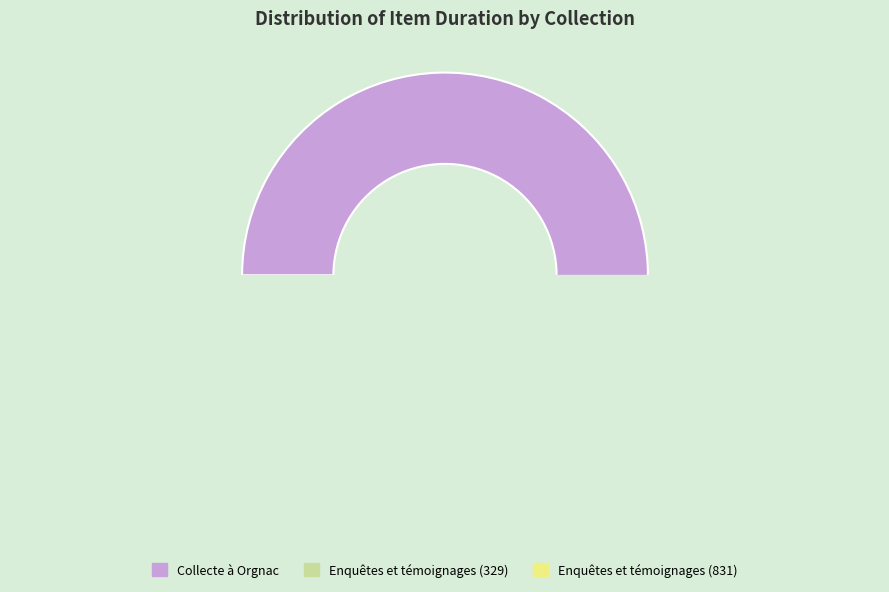

Is there a majority slice in this chart?

Yes